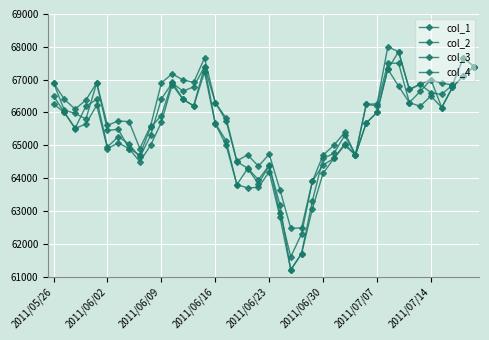

Where is the first local maximum for col_2?

2011/06/23